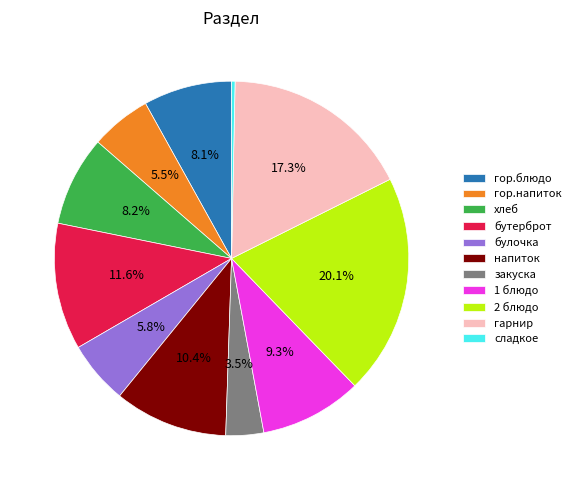

Combined, what portion of the pie is бутерброт and 2 блюдо?

31.7%